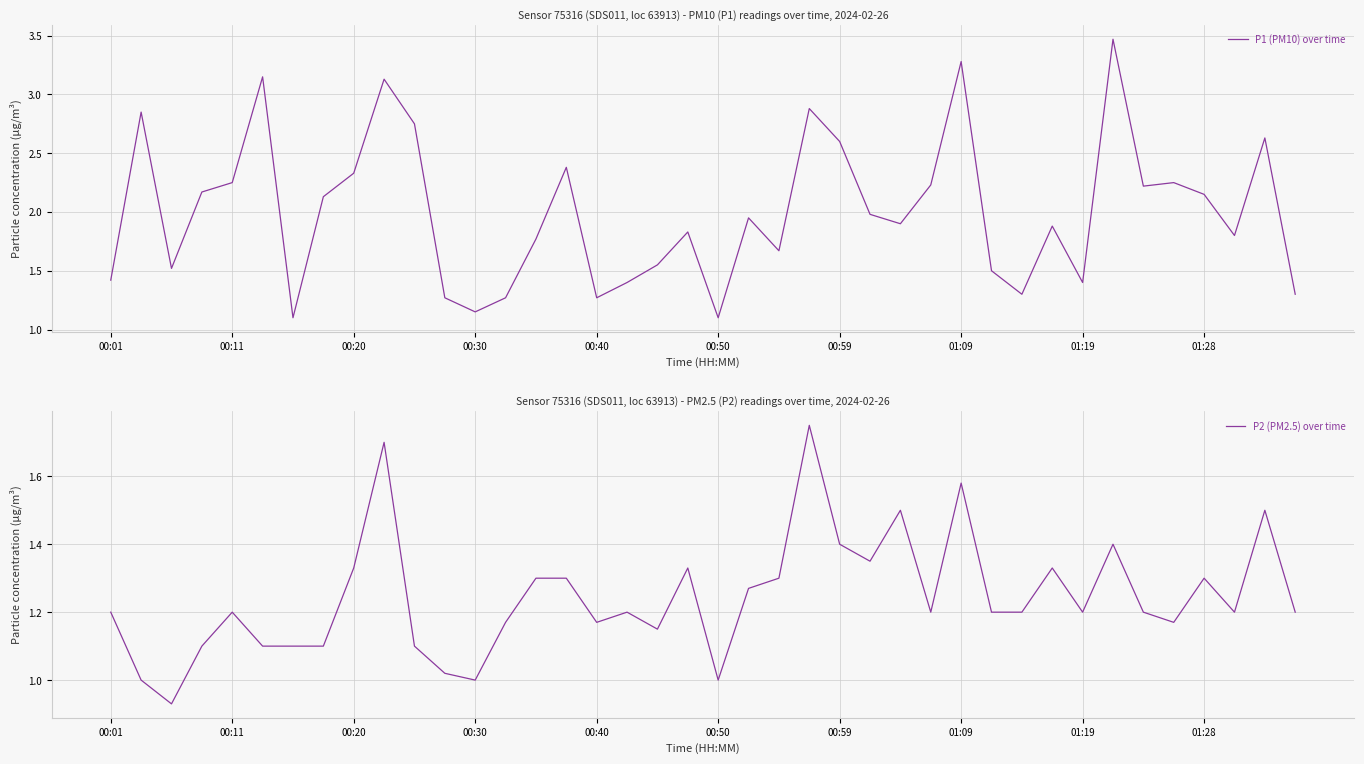

What is the value of the P2 (PM2.5) over time point at the 37th from the left?

1.3